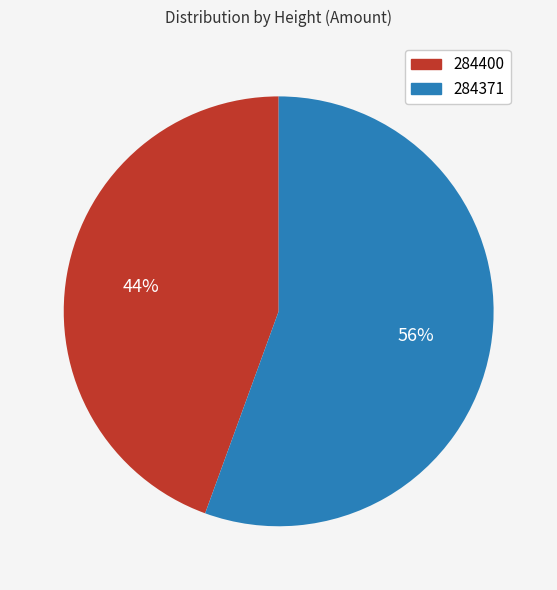

What is the largest slice in the pie chart?

284371